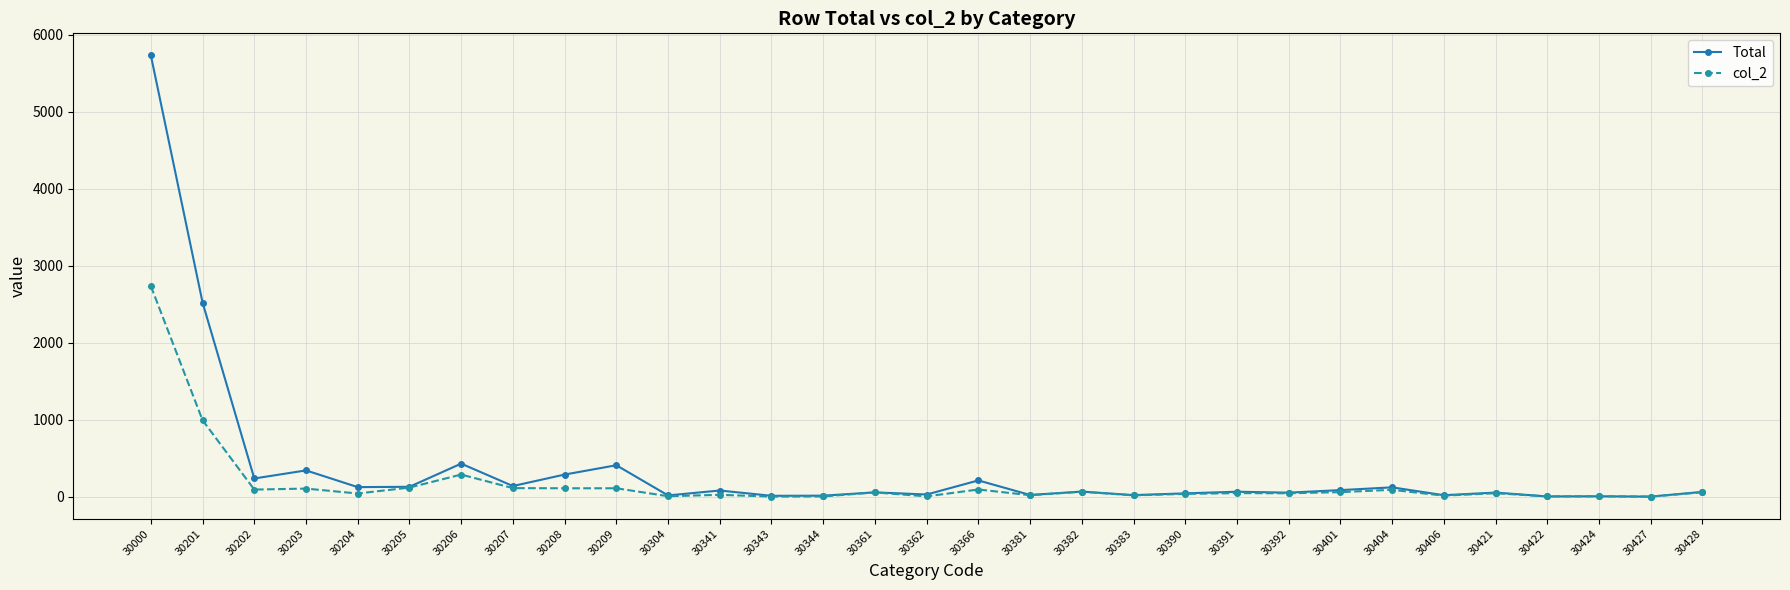

What is the value of the Total point at the 1st from the left?

5732